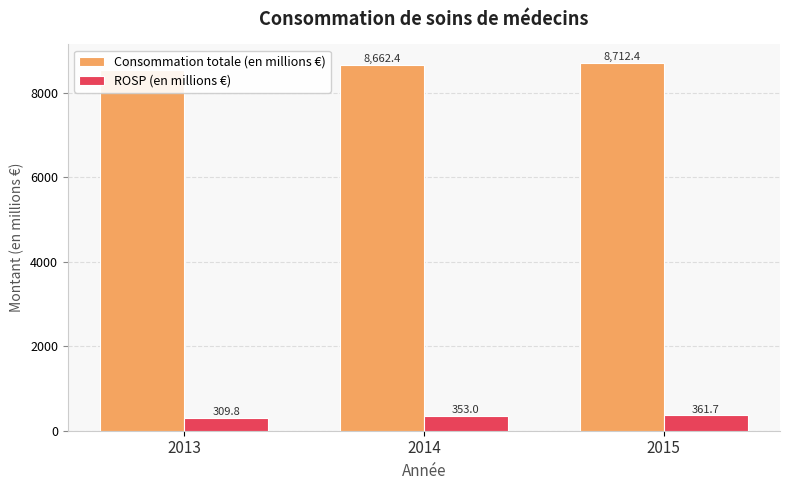

How many bars are there in each group?

2